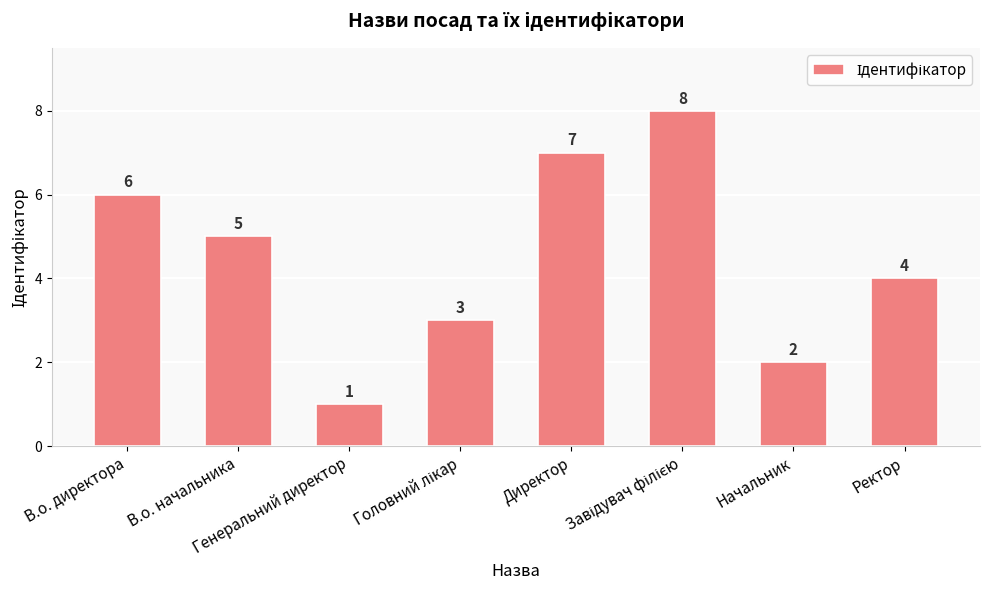

What is the greatest value displayed?

8